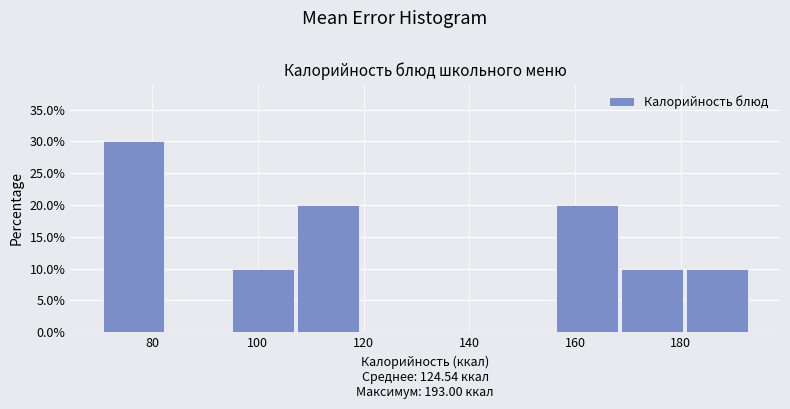

Over which range of the x-axis is the bar tallest?

70 to 82